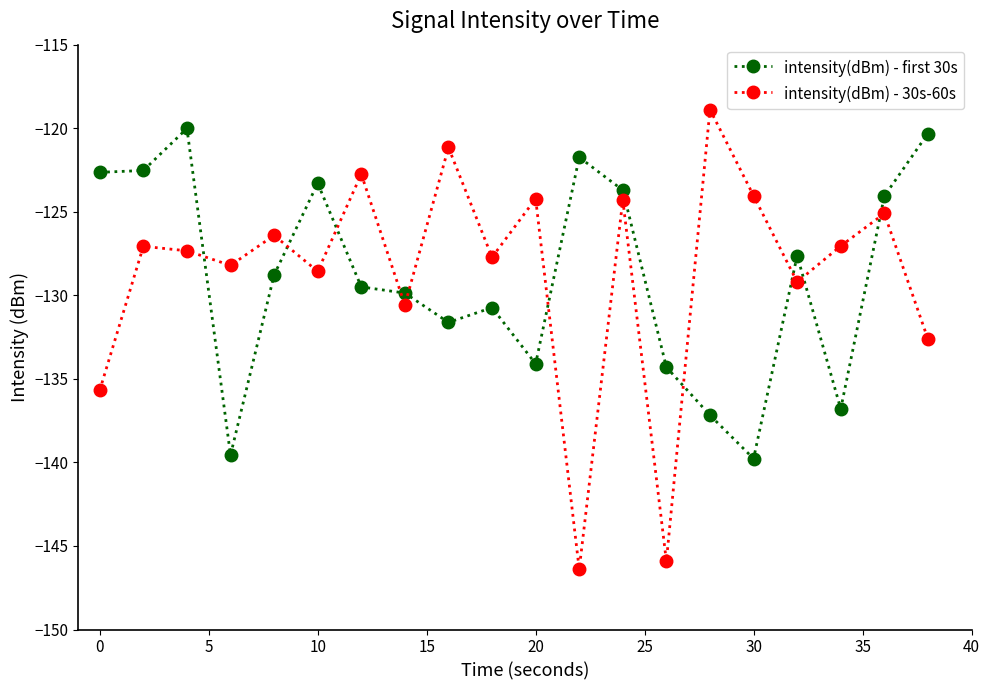

What is the difference between the second highest and minimum values in the intensity(dBm) - first 30s series?

19.5